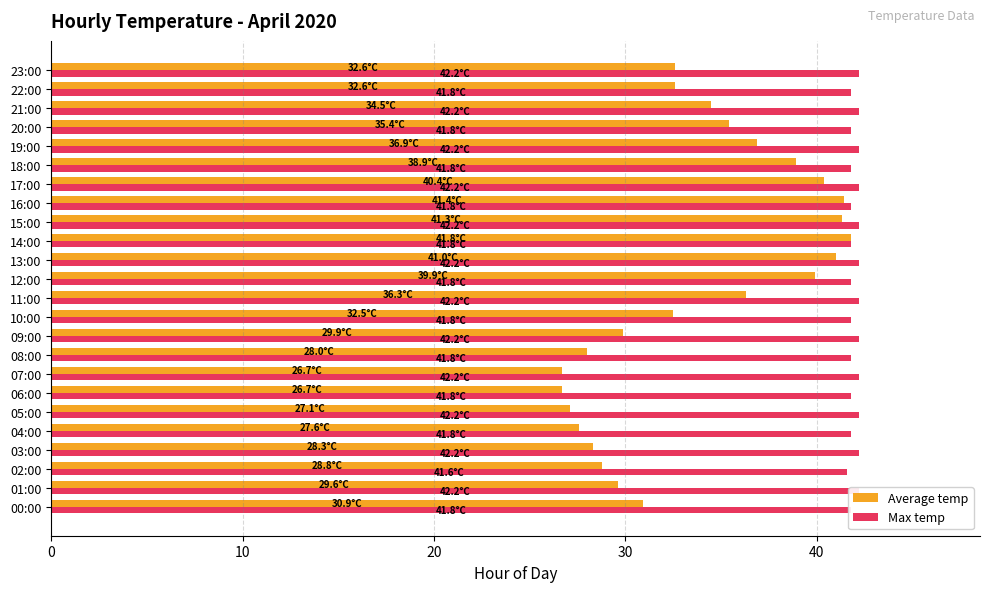

Rank the categories by Average temp value from highest to lowest.

14, 16, 15, 13, 17, 12, 18, 19, 11, 20, 21, 22, 23, 10, 0, 9, 10, 20, 30, 8, 40, 50, 6, 7